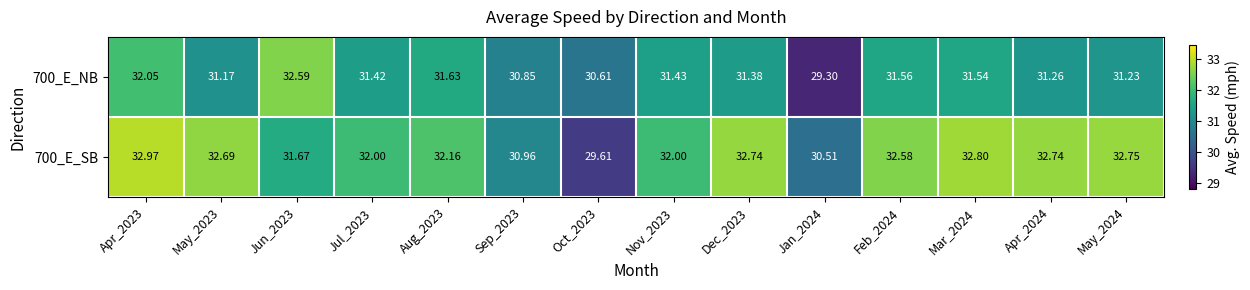

At Jan_2024, list the series in order from largest to smallest.

700_E_SB, 700_E_NB